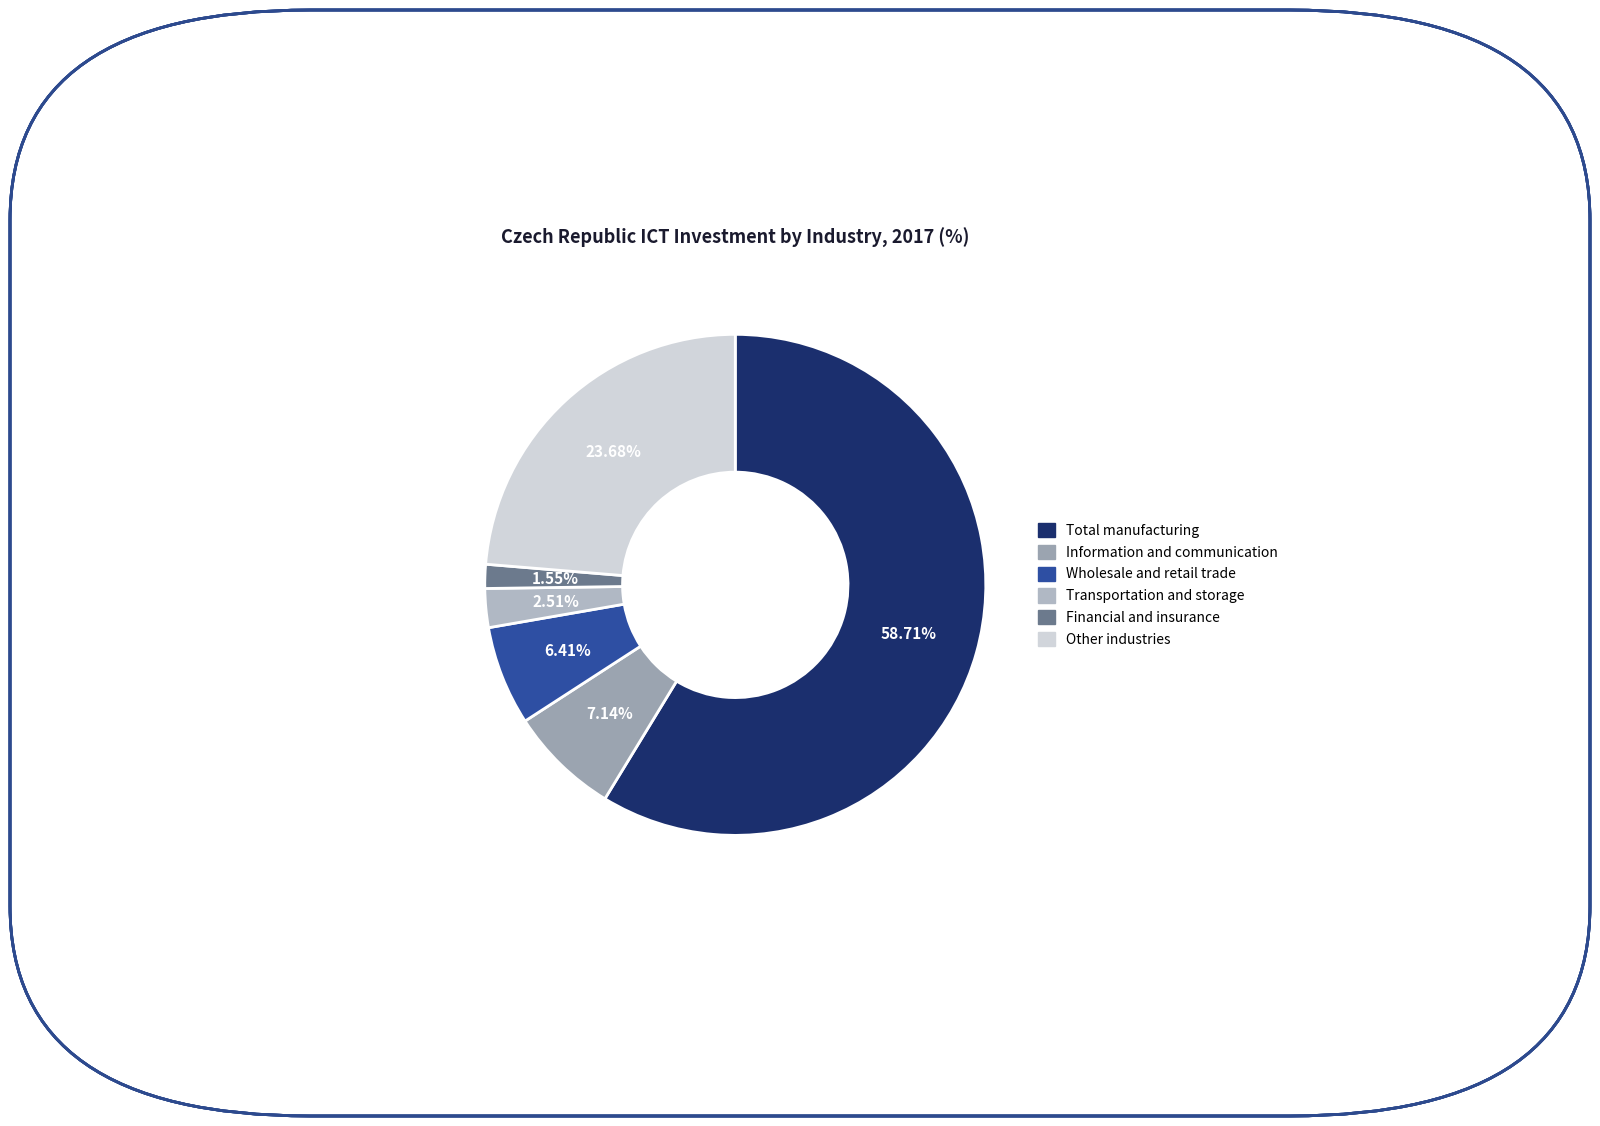

Is there a majority slice in this chart?

Yes